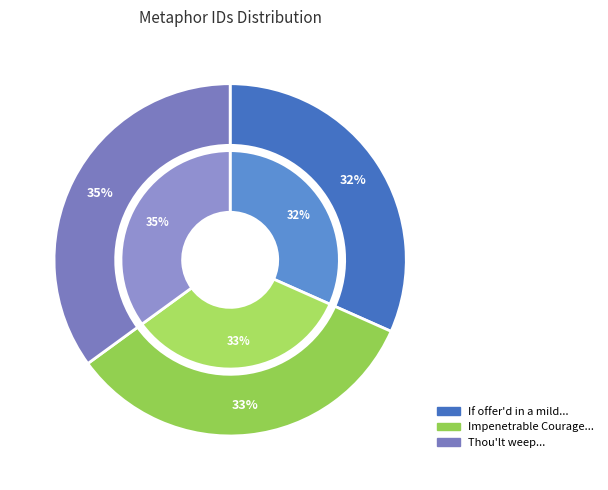

What percentage do Impenetrable Courage steels his manly and If offer'd in a mild and tim'rous Tone together represent?

65.0%